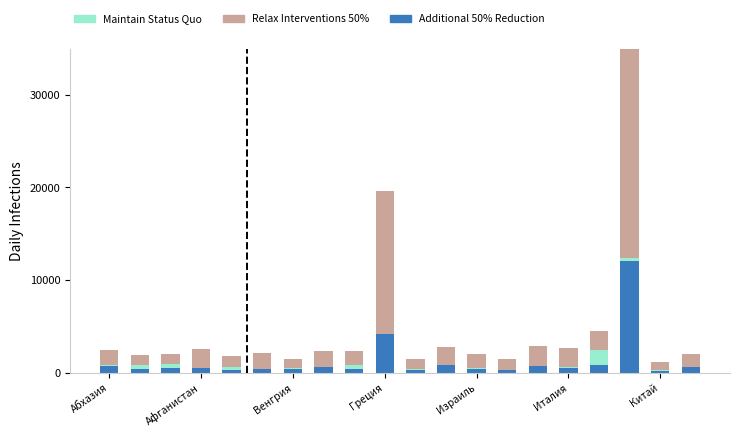

What is the maximum value for Additional 50% Reduction?

12031.5